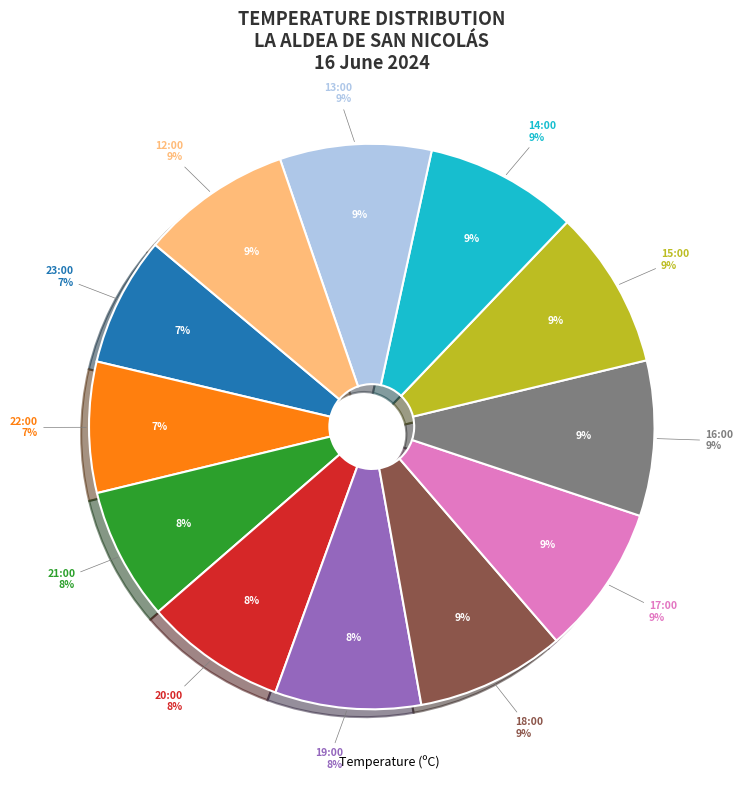

Rank the categories by value from lowest to highest.

23:00, 22:00, 21:00, 20:00, 19:00, 18:00, 17:00, 12:00, 13:00, 14:00, 16:00, 15:00